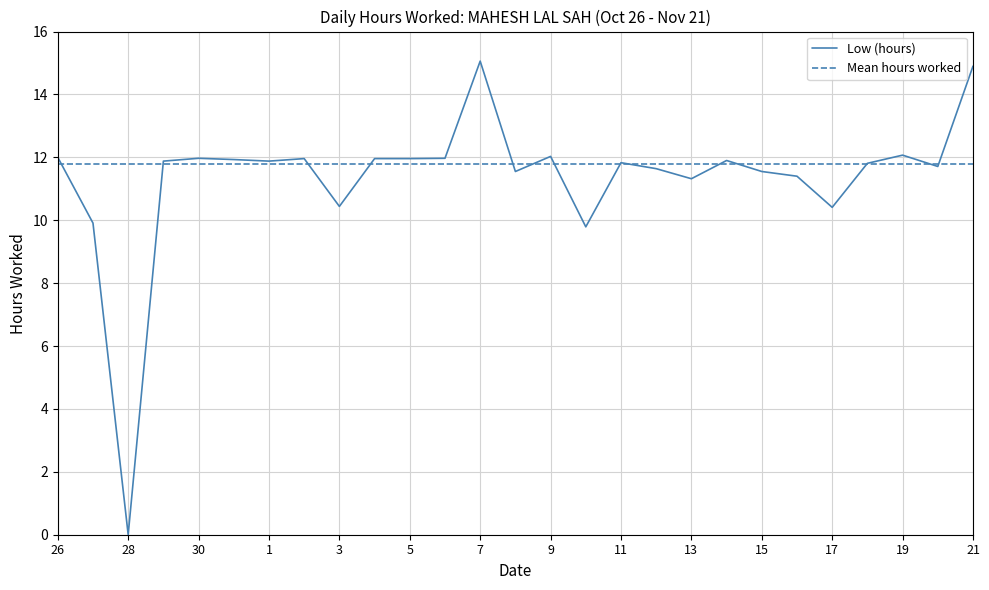

What is the change in value from 4 to 17?

-1.6